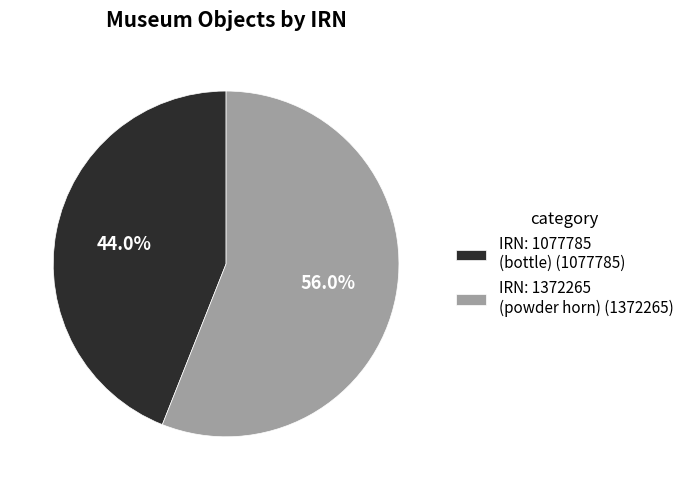

Do IRN: 1077785 (bottle) (1077785) and IRN: 1372265 (powder horn) (1372265) together represent more than half of the pie?

Yes